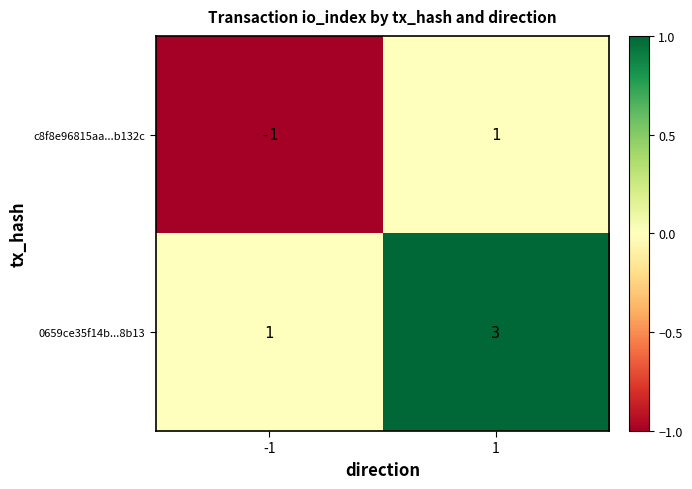

True or false: 0659ce35f14b...8b13 has a value of 0 at -1.

False